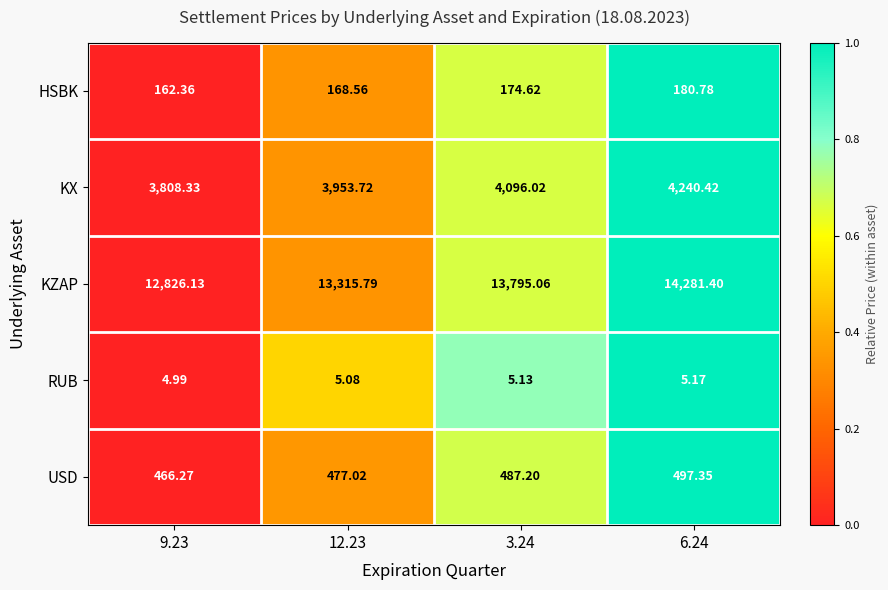

Which series changed the most between 3.24 and 6.24?

KZAP